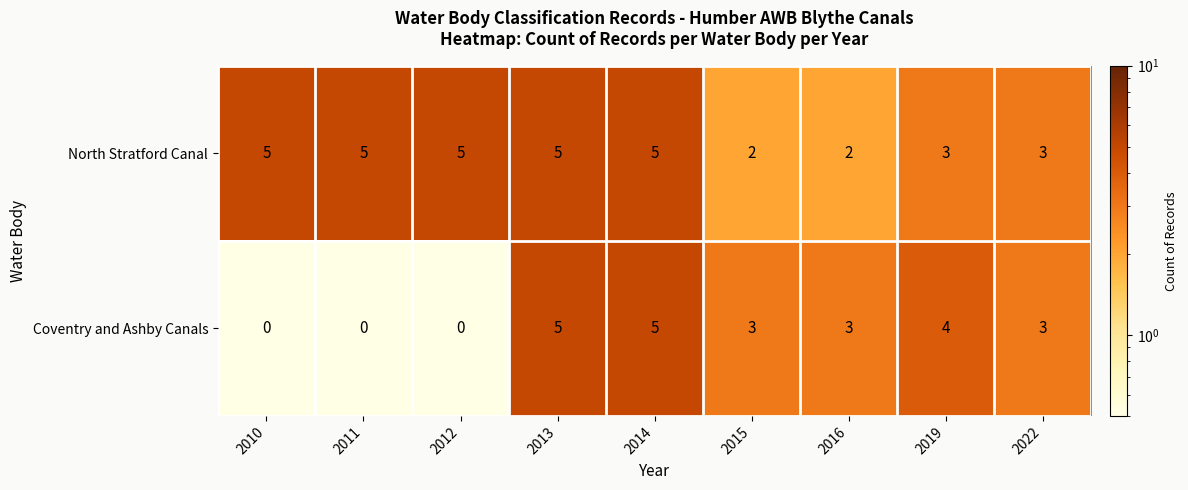

Reading right to left, extract all data points from this chart.

North Stratford Canal: 3	3	2	2	5	5	5	5	5
Coventry and Ashby Canals: 3	4	3	3	5	5	0	0	0